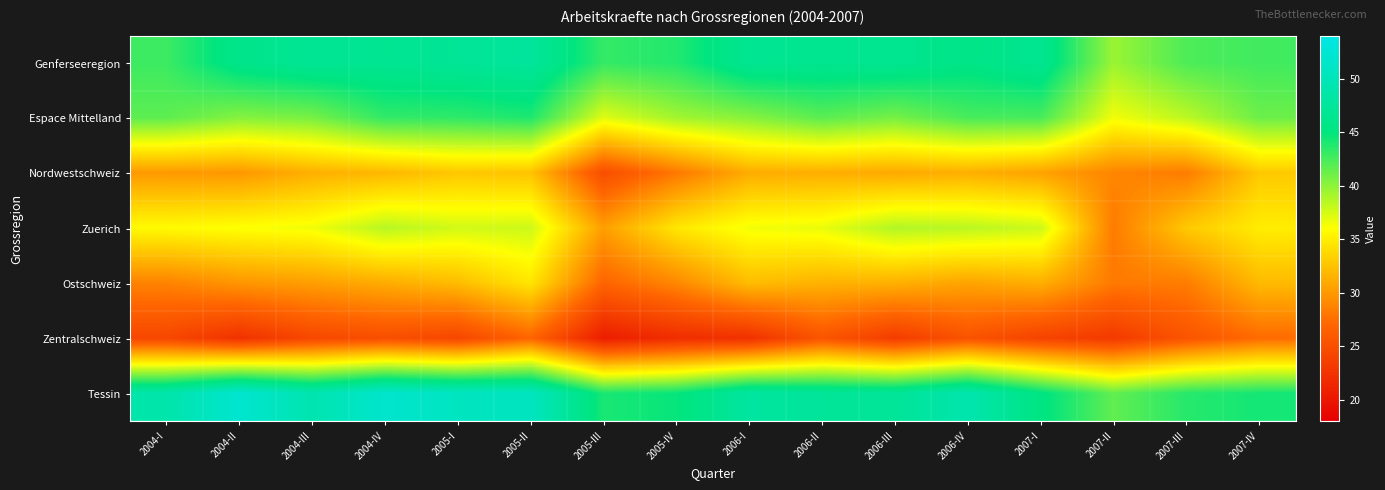

Reading right to left, list all the values displayed in this chart.

Genferseeregion: 2007-IV=42.7	2007-III=42.3	2007-II=39.6	2007-I=46.5	2006-IV=45.6	2006-III=46.5	2006-II=46.4	2006-I=46.6	2005-IV=43.8	2005-III=43.2	2005-II=47.5	2005-I=47.0	2004-IV=46.6	2004-III=46.8	2004-II=46.0	2004-I=42.9
Espace Mittelland: 2007-IV=41.2	2007-III=38.3	2007-II=36.5	2007-I=42.5	2006-IV=42.5	2006-III=40.8	2006-II=41.8	2006-I=40.2	2005-IV=39.3	2005-III=37.2	2005-II=43.9	2005-I=43.3	2004-IV=43.2	2004-III=40.8	2004-II=40.3	2004-I=41.7
Nordwestschweiz: 2007-IV=32.8	2007-III=28.3	2007-II=28.9	2007-I=30.6	2006-IV=31.3	2006-III=31.0	2006-II=31.3	2006-I=31.2	2005-IV=28.1	2005-III=24.9	2005-II=32.5	2005-I=32.8	2004-IV=31.8	2004-III=31.3	2004-II=30.0	2004-I=30.1
Zuerich: 2007-IV=35.0	2007-III=32.8	2007-II=28.3	2007-I=37.9	2006-IV=38.5	2006-III=38.8	2006-II=36.8	2006-I=36.5	2005-IV=34.6	2005-III=30.3	2005-II=37.8	2005-I=37.6	2004-IV=38.5	2004-III=36.5	2004-II=36.1	2004-I=35.8
Ostschweiz: 2007-IV=32.0	2007-III=28.4	2007-II=28.2	2007-I=31.3	2006-IV=30.7	2006-III=31.4	2006-II=31.5	2006-I=32.1	2005-IV=29.0	2005-III=26.9	2005-II=34.5	2005-I=32.1	2004-IV=31.1	2004-III=30.3	2004-II=29.8	2004-I=28.7
Zentralschweiz: 2007-IV=27.3	2007-III=25.5	2007-II=23.1	2007-I=23.9	2006-IV=25.3	2006-III=23.3	2006-II=25.5	2006-I=22.4	2005-IV=22.0	2005-III=20.7	2005-II=26.9	2005-I=24.2	2004-IV=24.9	2004-III=24.3	2004-II=22.4	2004-I=24.3
Tessin: 2007-IV=44.3	2007-III=43.6	2007-II=41.6	2007-I=45.3	2006-IV=49.1	2006-III=47.1	2006-II=47.3	2006-I=47.8	2005-IV=44.8	2005-III=44.1	2005-II=50.7	2005-I=50.8	2004-IV=51.8	2004-III=49.2	2004-II=52.0	2004-I=48.8